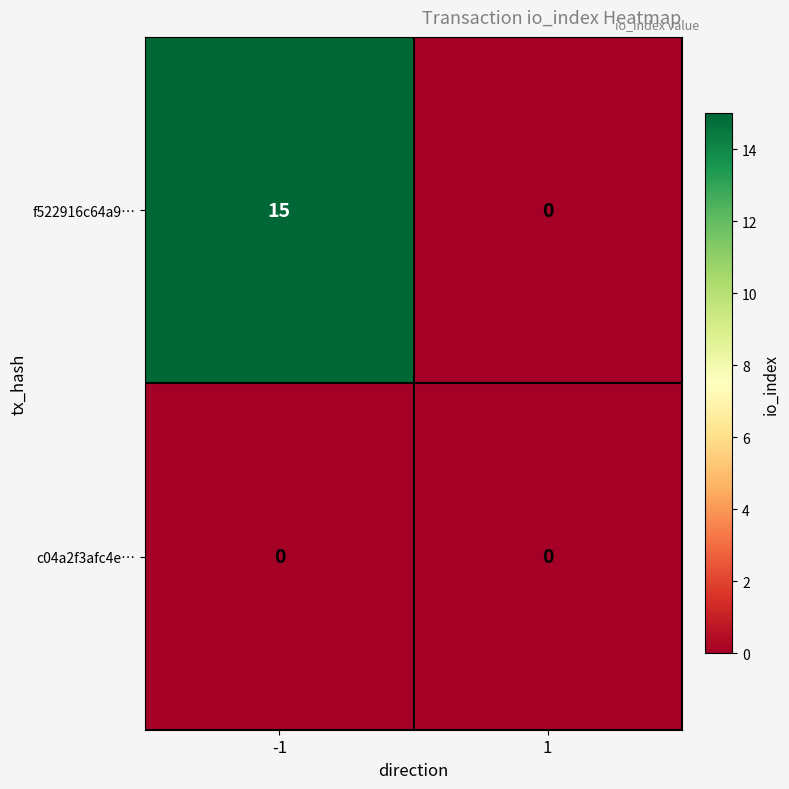

Count the number of data series in this chart.

2